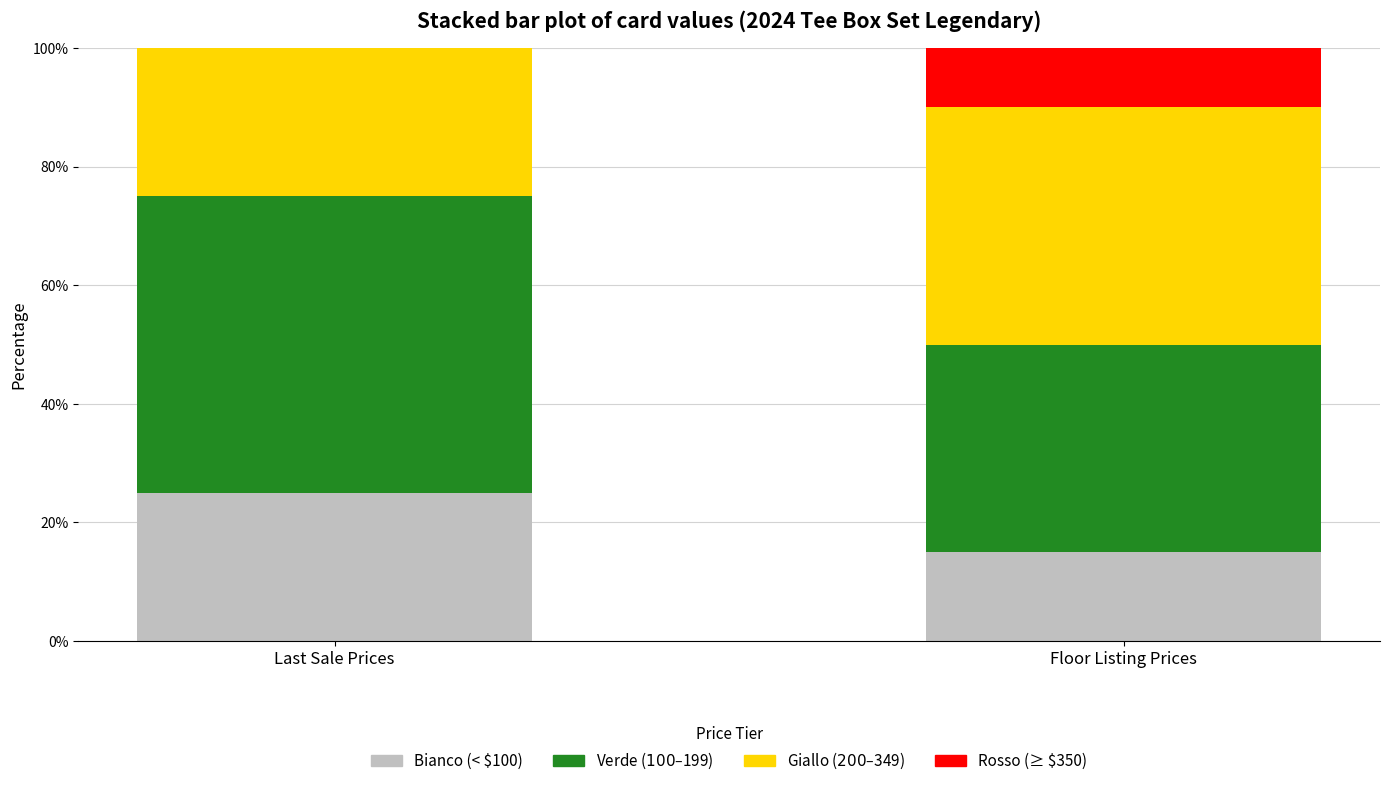

Are the bars grouped side by side (vs. stacked)?

No